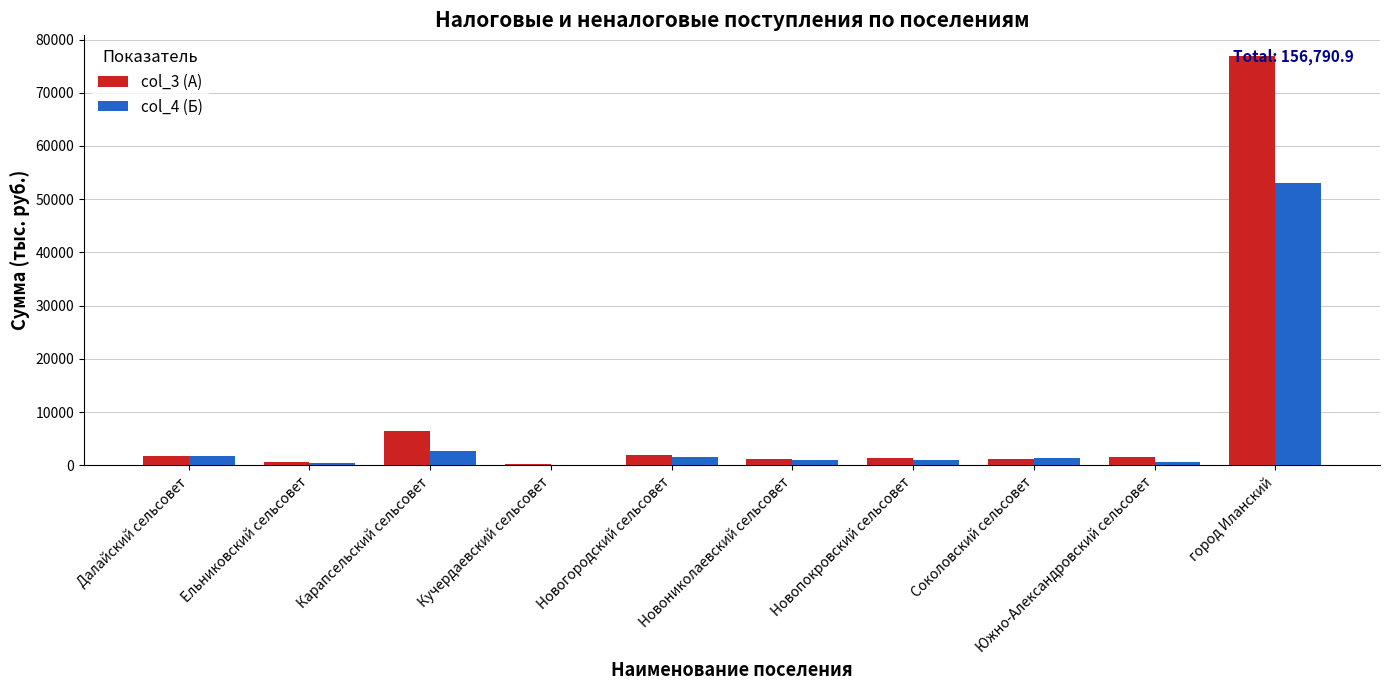

Which category has the highest value in the col_4 (Б) series?

город Иланский